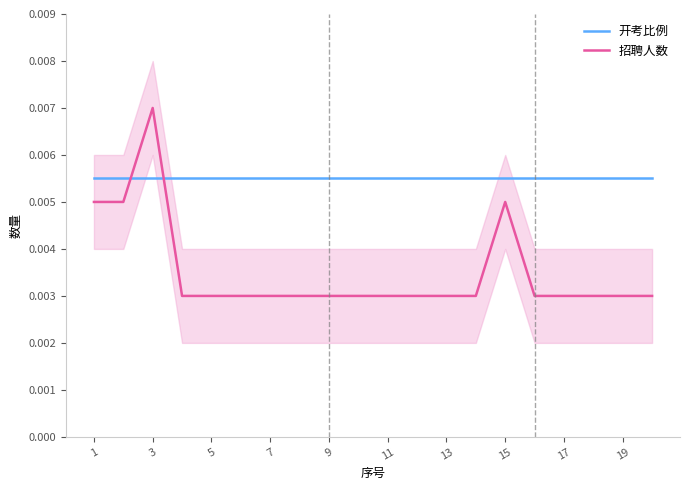

At which label does 招聘人数 reach its peak?

3